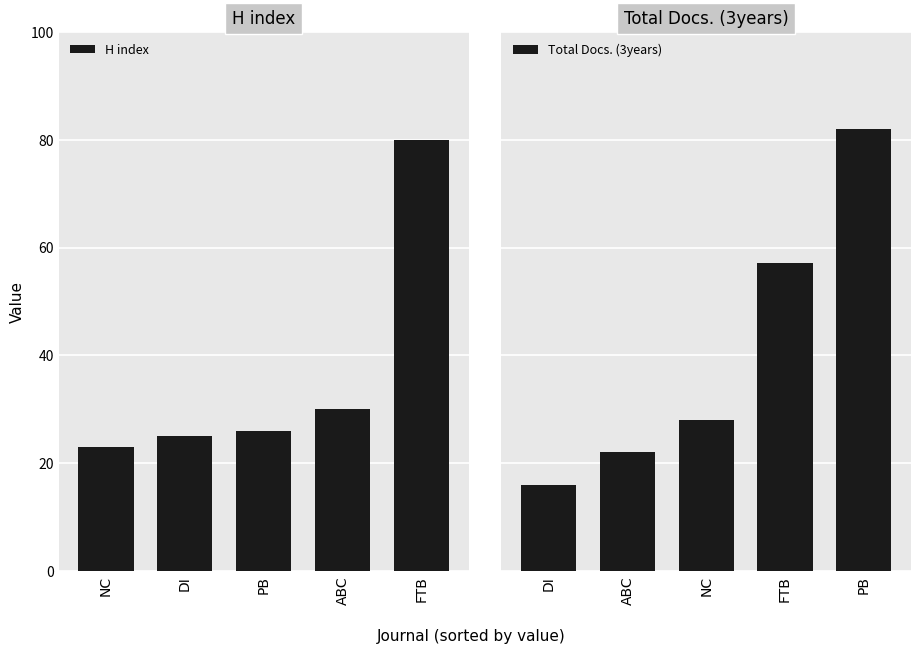

What is the average value of the H index series?

37